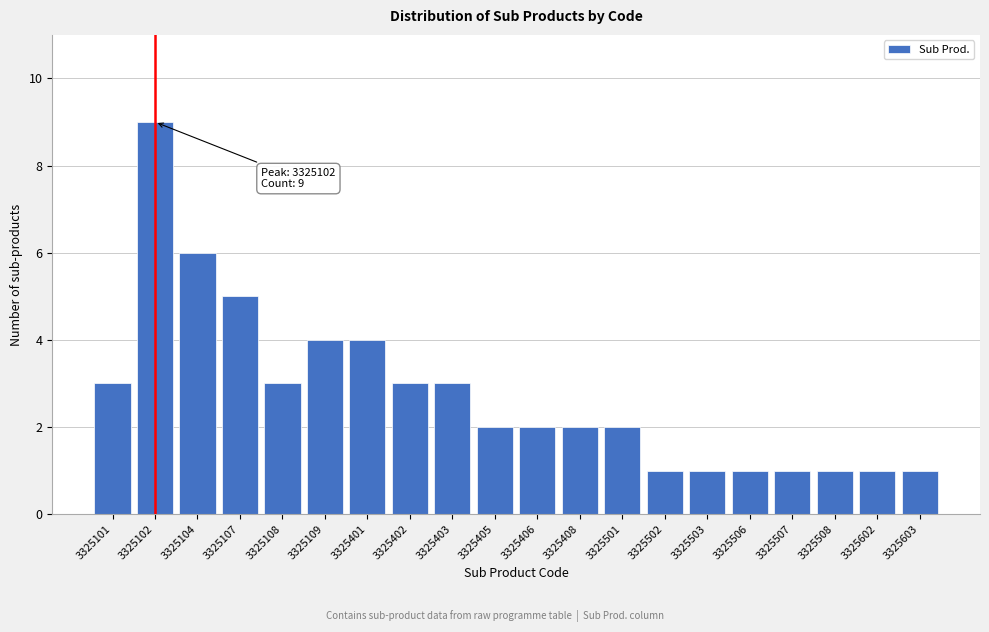

Reading left to right, extract all data points from this chart.

3	9	6	5	3	4	4	3	3	2	2	2	2	1	1	1	1	1	1	1